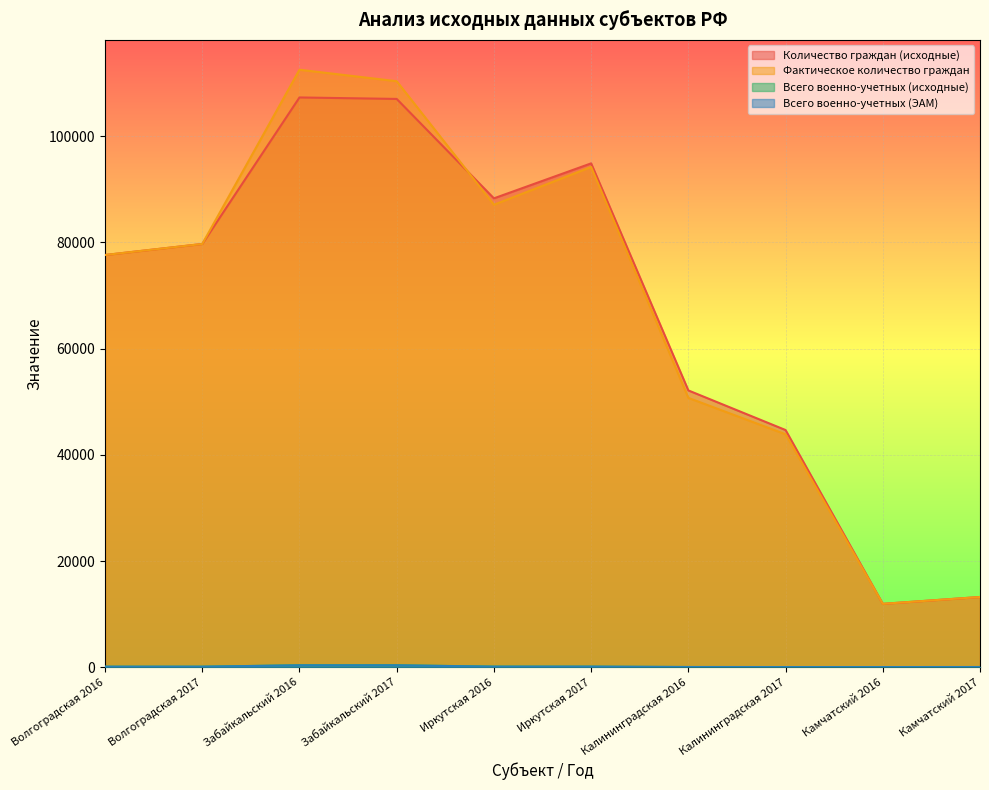

What is the total value across all series at Иркутская 2017?

189346